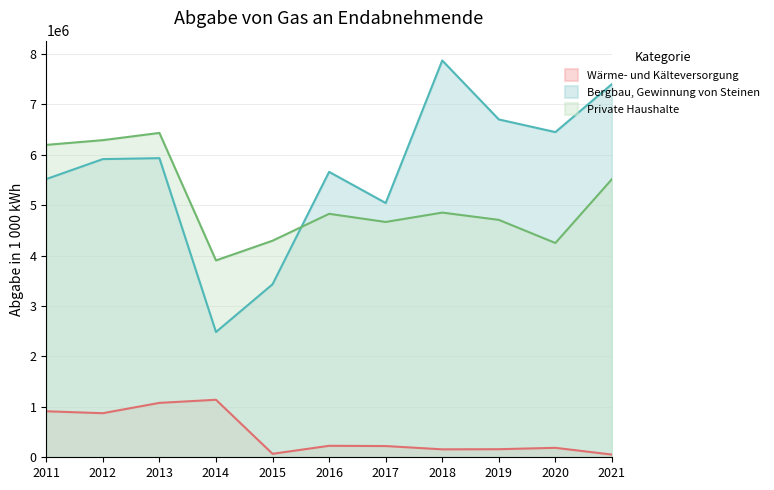

True or false: Private Haushalte and Wärme- und Kälteversorgung intersect in this chart.

False